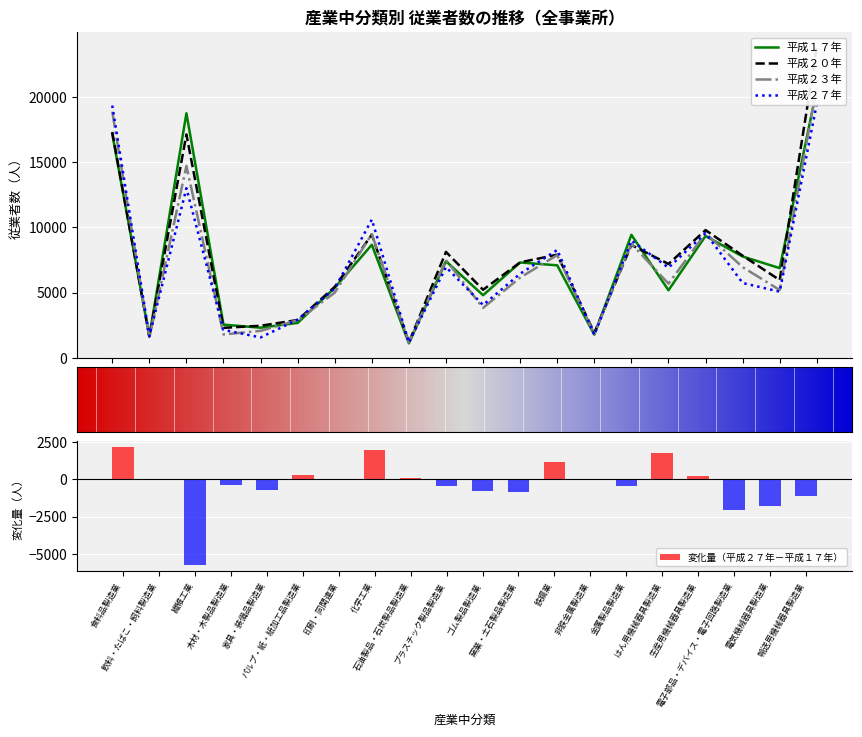

Which series changed the most between 飲料・たばこ・飼料製造業 and ゴム製品製造業?

平成２０年